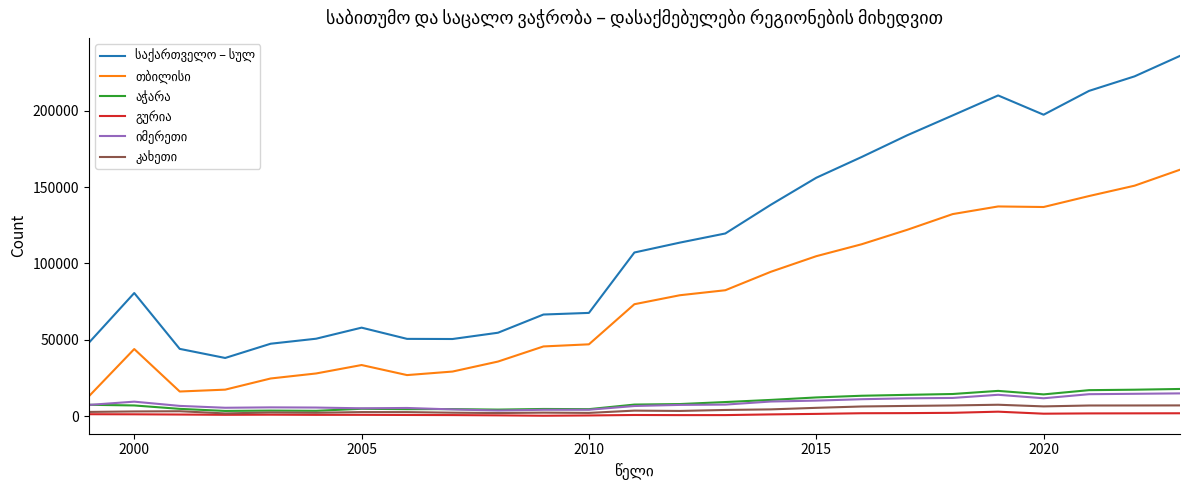

What is the maximum value shown in the chart?

235834.0